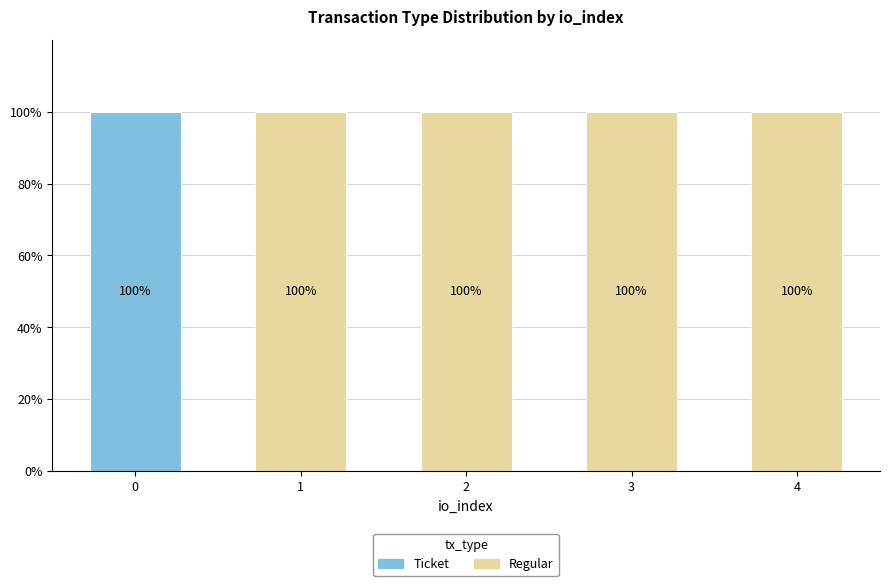

Is it true that Ticket equals 0 at 1?

True